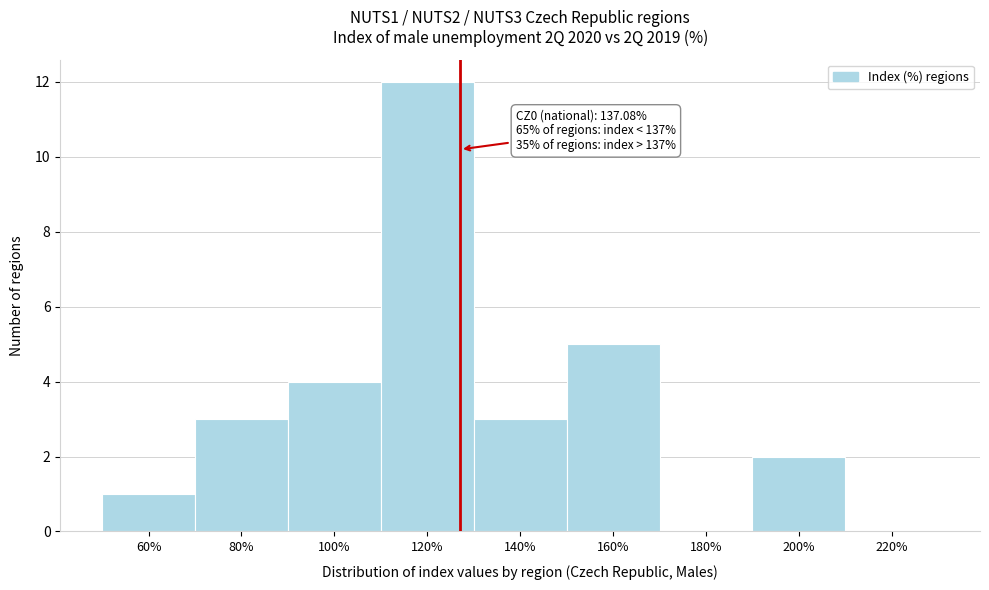

Reading left to right, extract all data points from this chart.

60%=1	80%=3	100%=4	120%=12	140%=3	160%=5	180%=0	200%=2	220%=0